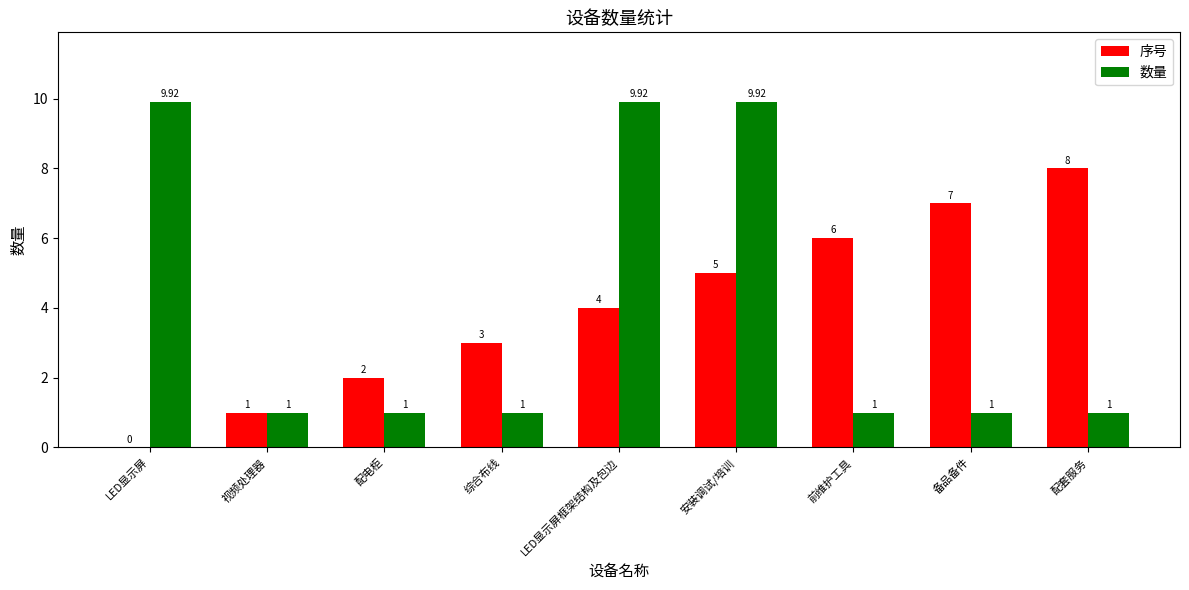

Which category has the highest value in the 序号 series?

配套服务